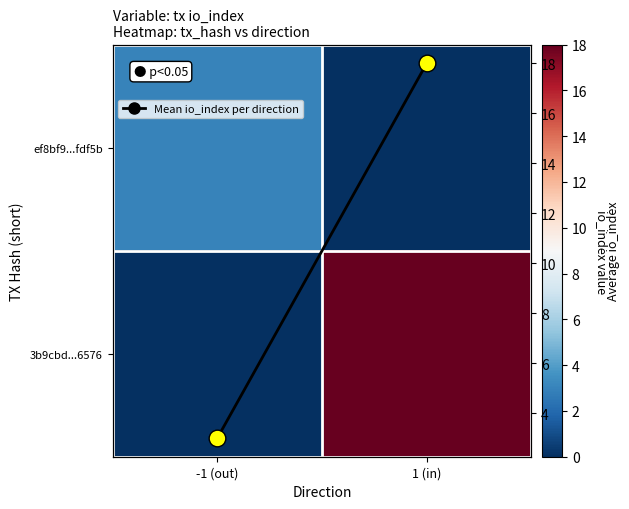

At how many categories does at least one series exceed 2?

2